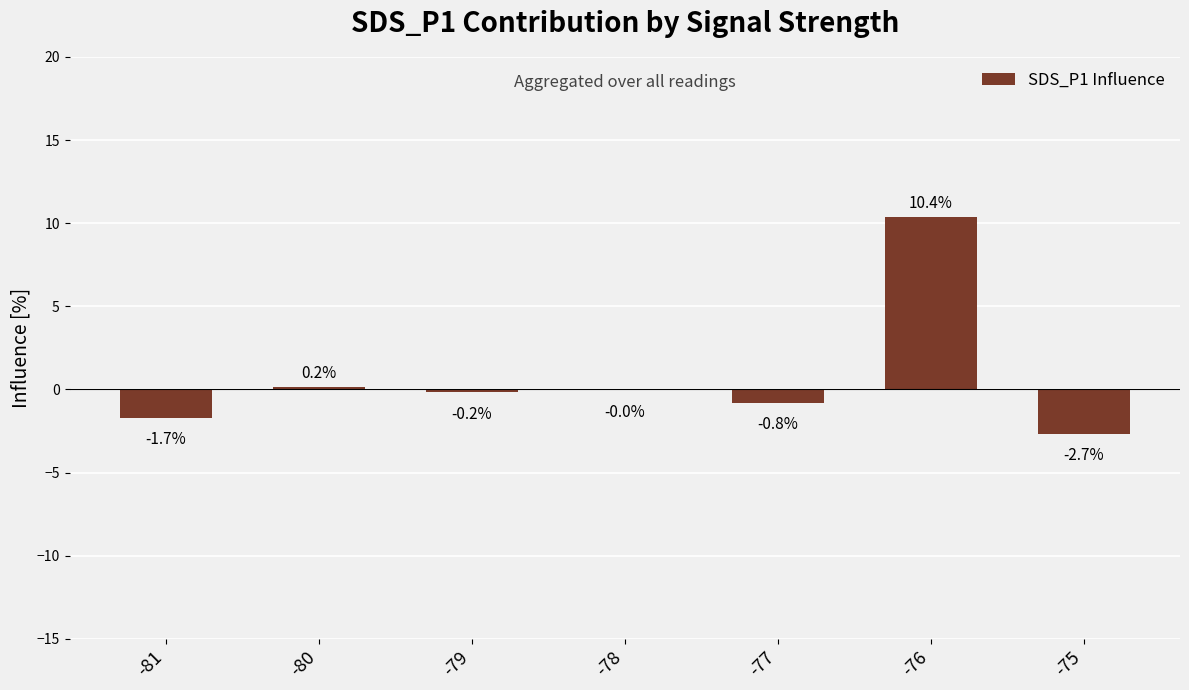

What is the maximum value shown in the chart?

10.4